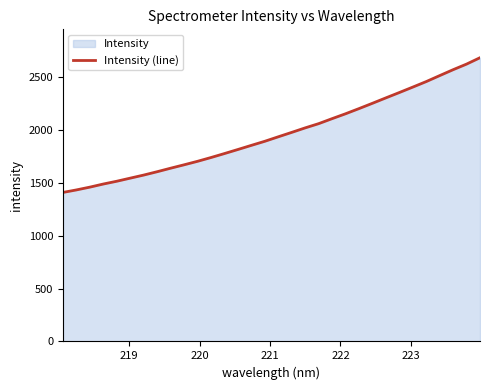

What is the maximum value shown in the chart?

2680.1